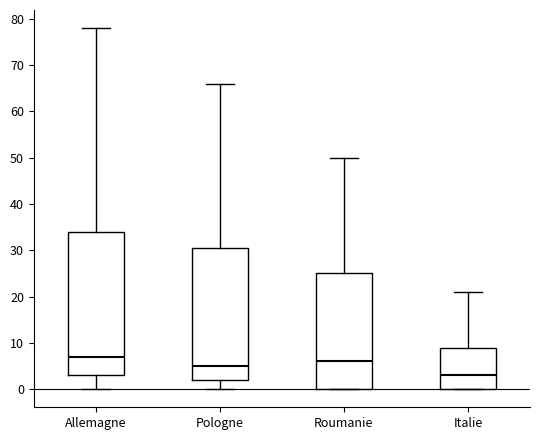

Which box's median line is the highest?

Allemagne